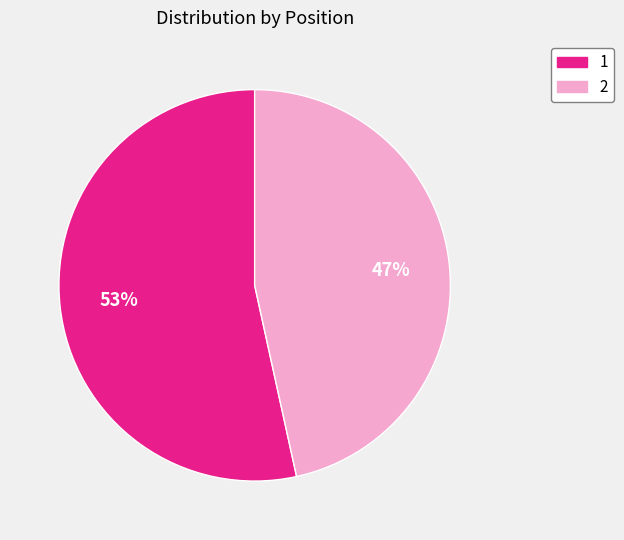

What is the ratio of the value at 1 to the value at 2?

1.1